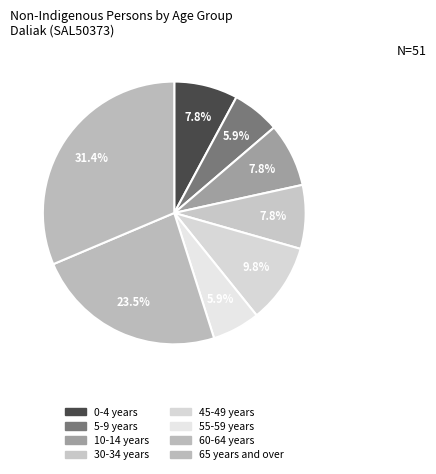

Count the number of slices in the pie.

8